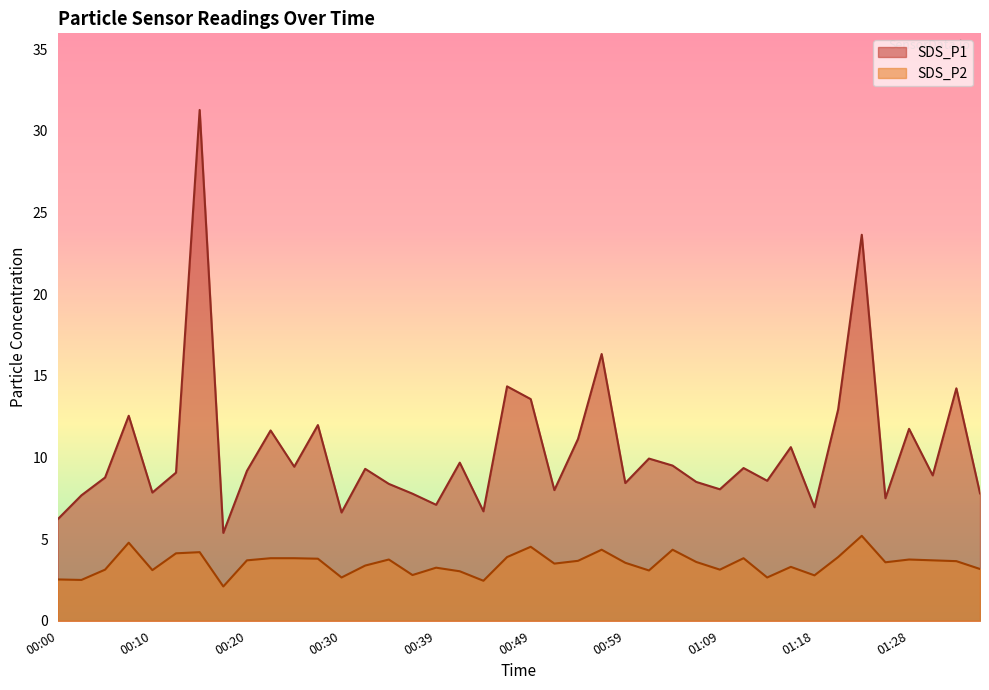

Is the value of SDS_P2 at 00:44 greater than the value of SDS_P1 at 00:22?

No